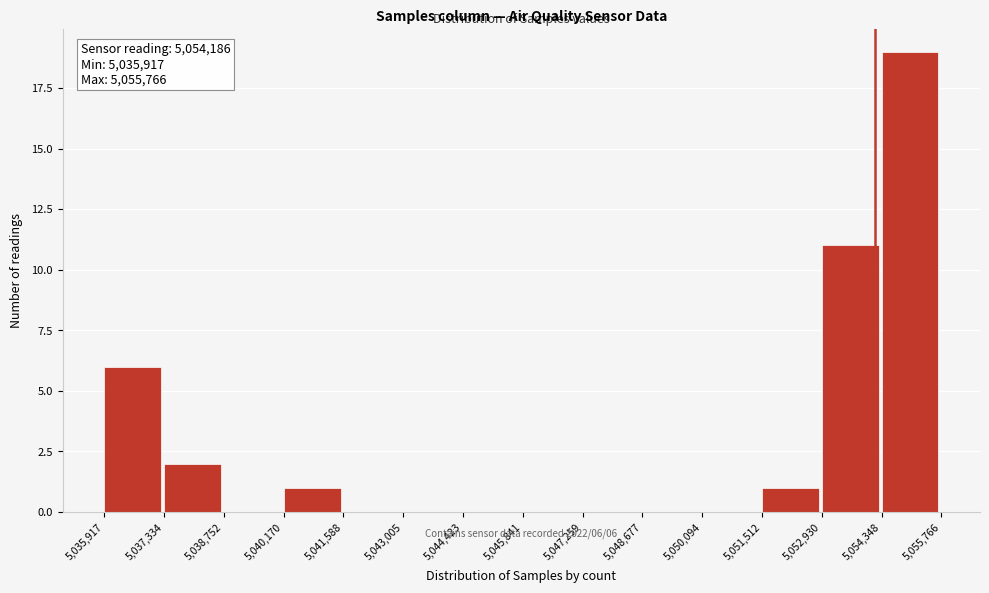

Over which range of the x-axis is the bar tallest?

5,054,348 to 5,055,766